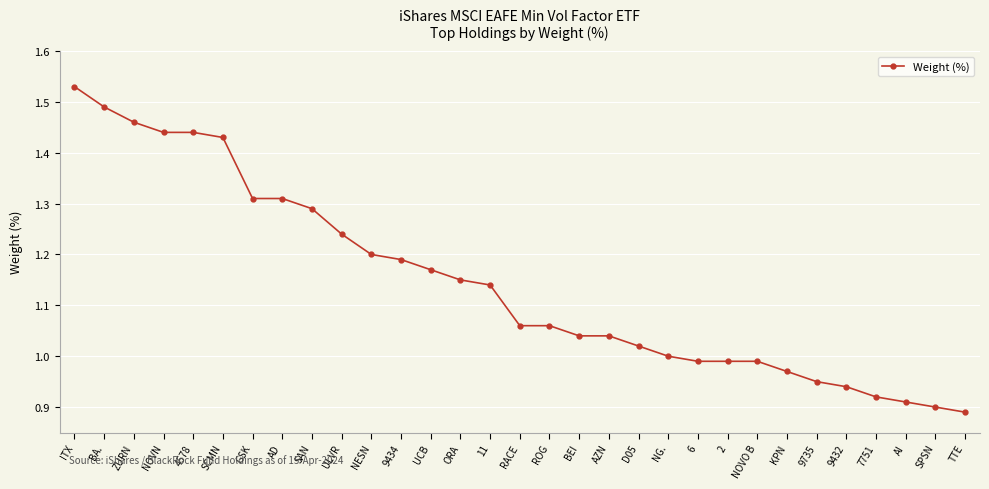

What position from the left is AI?

29